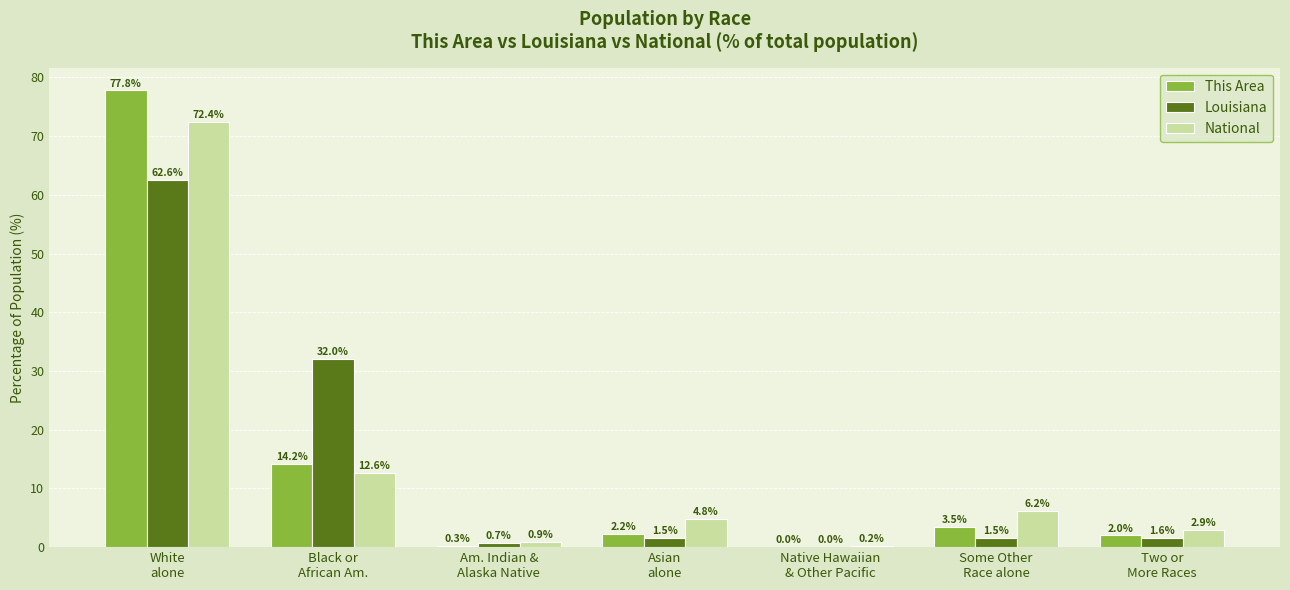

What is the highest value of the National series?

72.4